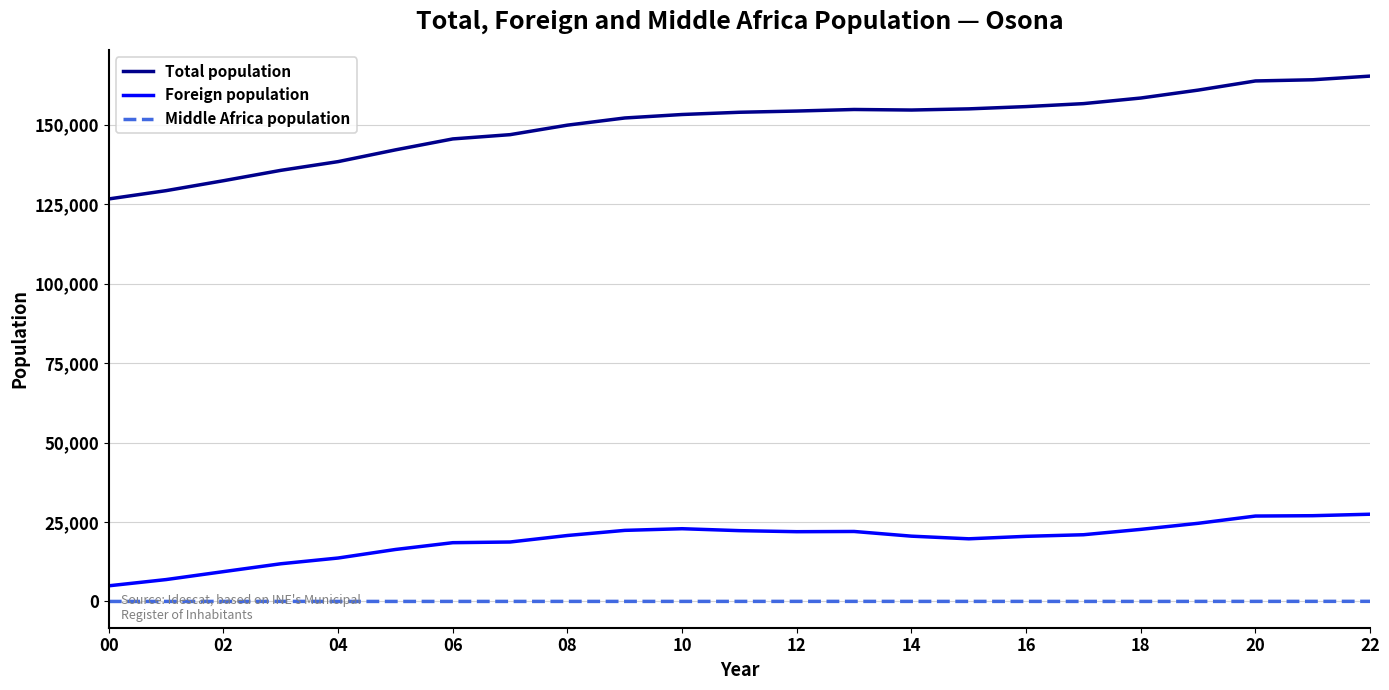

List the series in order of their peak value, highest first.

Total population, Foreign population, Middle Africa population